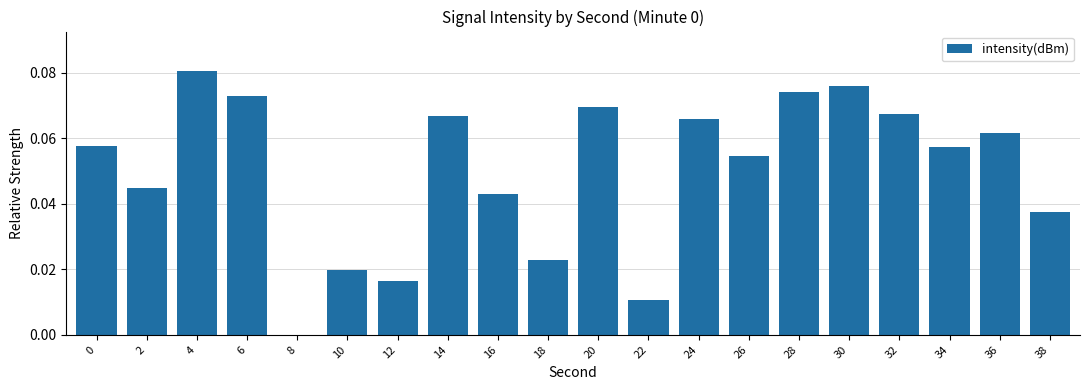

True or false: the data shows 0.0 at 26.

False